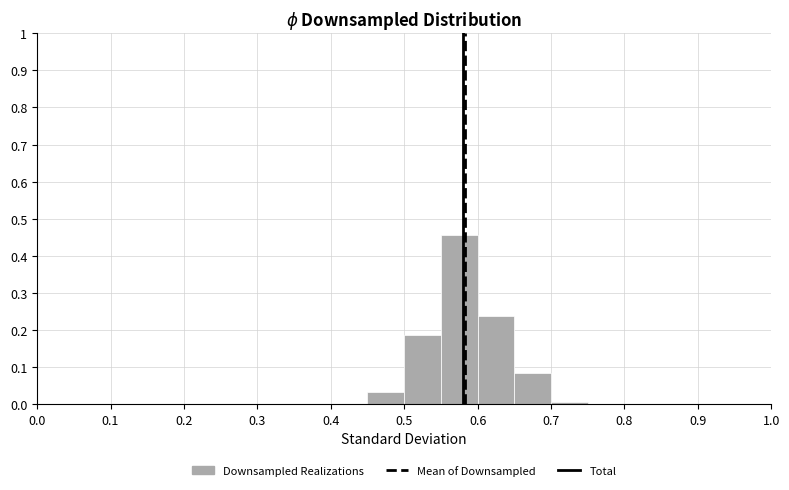

Reading left to right, list every bar in this chart as the range it spans on the x-axis followed by its height. The values are not printed on the chart, so give them approximately, as read against the axis.

0.00 to 0.05: 0
0.05 to 0.10: 0
0.10 to 0.15: 0
0.15 to 0.20: 0
0.20 to 0.25: 0
0.25 to 0.30: 0
0.30 to 0.35: 0
0.35 to 0.40: 0
0.40 to 0.45: 0
0.45 to 0.50: 0.03
0.50 to 0.55: 0.19
0.55 to 0.60: 0.46
0.60 to 0.65: 0.24
0.65 to 0.70: 0.08
0.70 to 0.75: under 0.01
0.75 to 0.80: 0
0.80 to 0.85: 0
0.85 to 0.90: 0
0.90 to 0.95: 0
0.95 to 1.00: 0